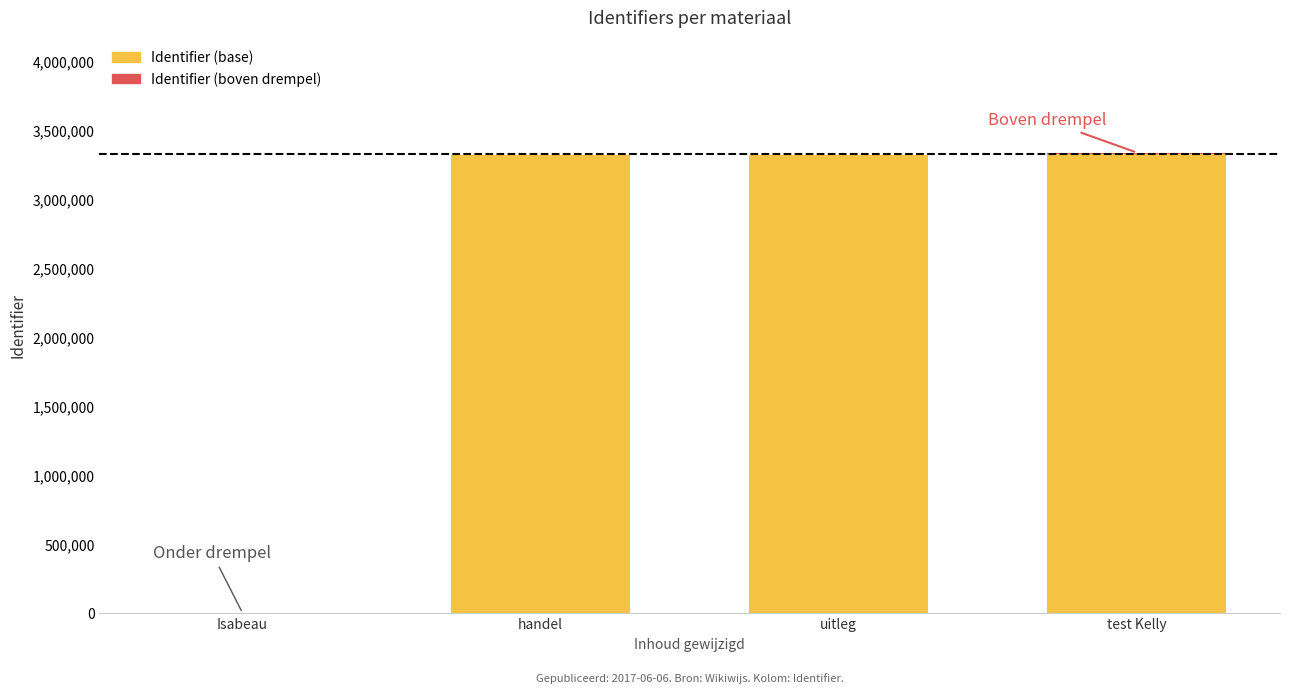

What is the total value across all series at handel?

3324099